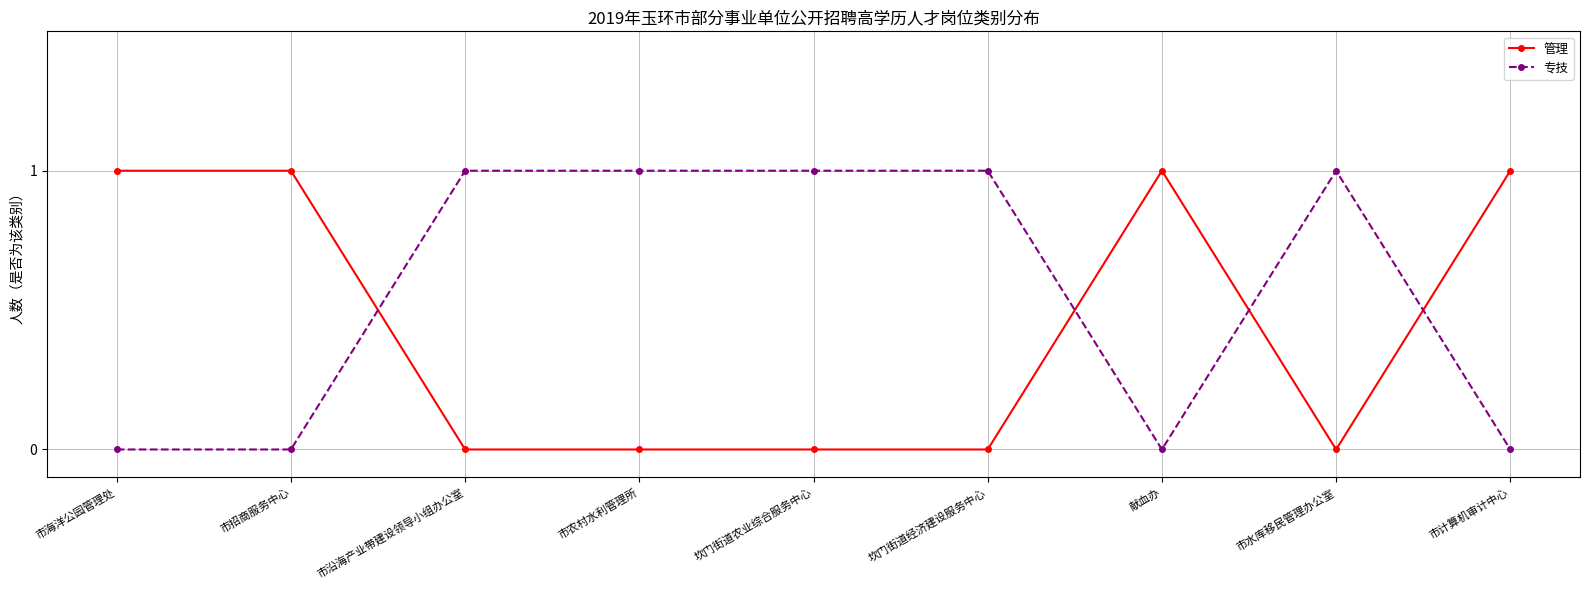

Is the value of 管理 at 市农村水利管理所 greater than the value of 专技 at 市农村水利管理所?

No